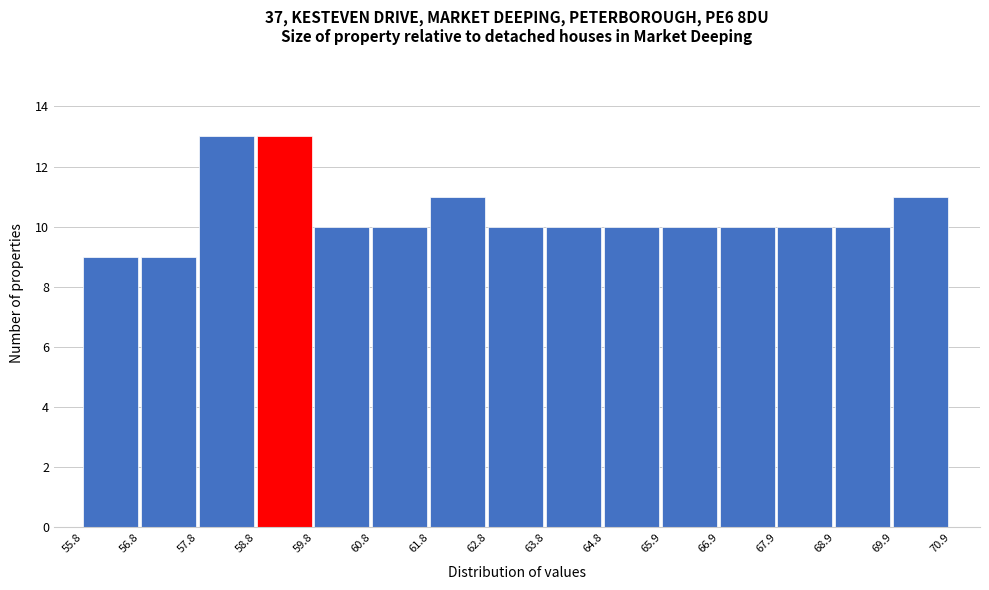

Reading left to right, transcribe this chart: for each bar, give the range it covers on the x-axis and its height. The values are not printed on the chart, so give them approximately, as read against the axis.

55.8 to 56.8: 9
56.8 to 57.8: 9
57.8 to 58.8: 13
58.8 to 59.8: 13
59.8 to 60.8: 10
60.8 to 61.8: 10
61.8 to 62.8: 11
62.8 to 63.8: 10
63.8 to 64.8: 10
64.8 to 65.9: 10
65.9 to 66.9: 10
66.9 to 67.9: 10
67.9 to 68.9: 10
68.9 to 69.9: 10
69.9 to 70.9: 11